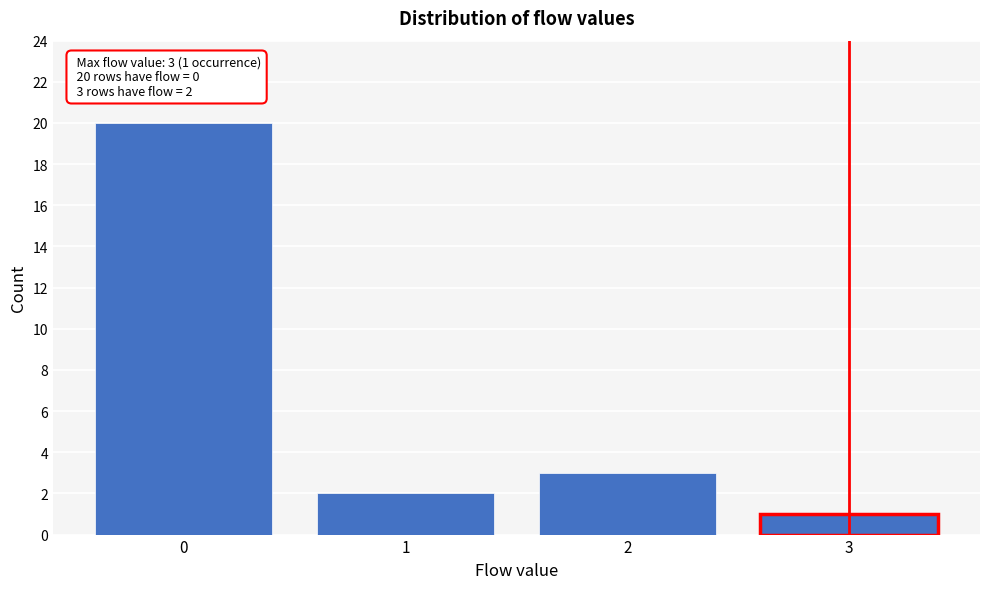

Which range on the x-axis has the tallest bar?

-0.5 to 0.5